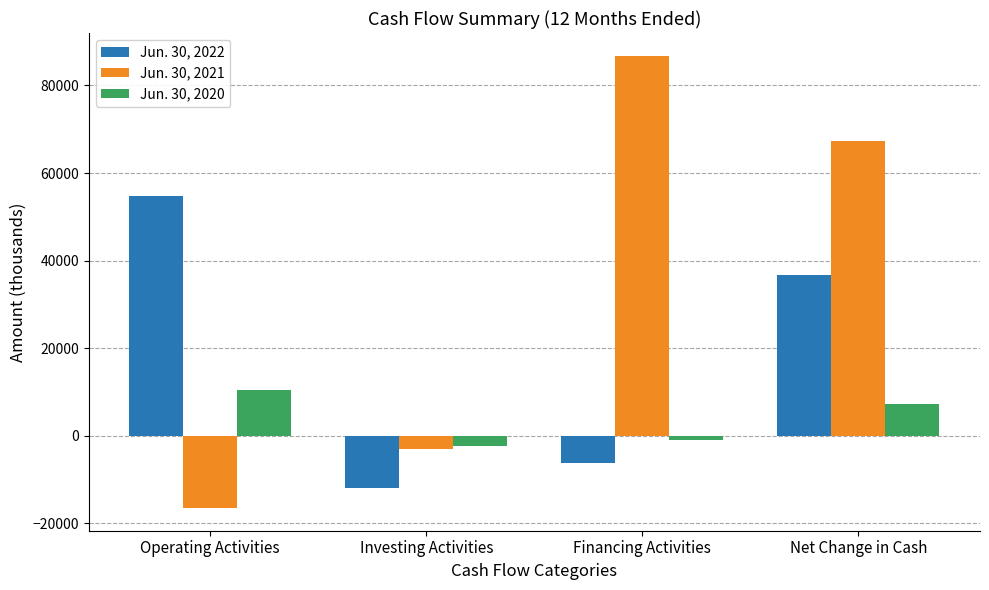

List the labels in order of Jun. 30, 2020 value, smallest first.

Investing Activities, Financing Activities, Net Change in Cash, Operating Activities